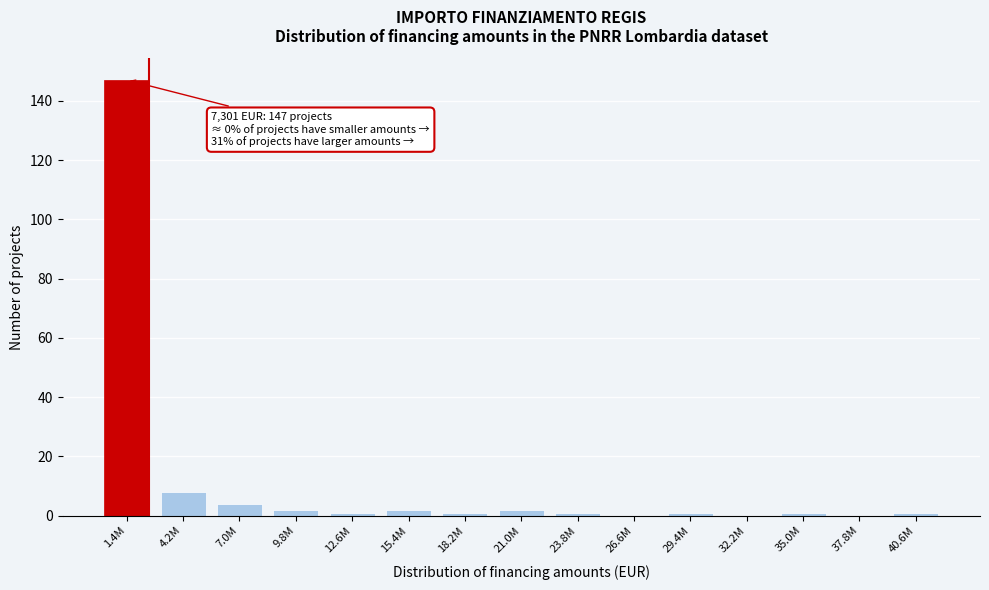

Reading left to right, transcribe all the data shown in this chart.

1.4M=147	4.2M=8	7.0M=4	9.8M=2	12.6M=1	15.4M=2	18.2M=1	21.0M=2	23.8M=1	26.6M=0	29.4M=1	32.2M=0	35.0M=1	37.8M=0	40.6M=1